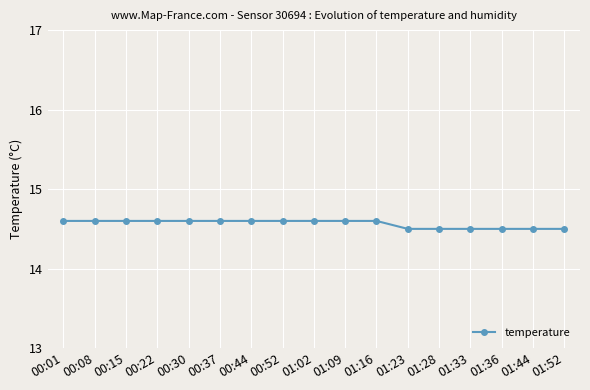

What is the greatest value displayed?

14.6